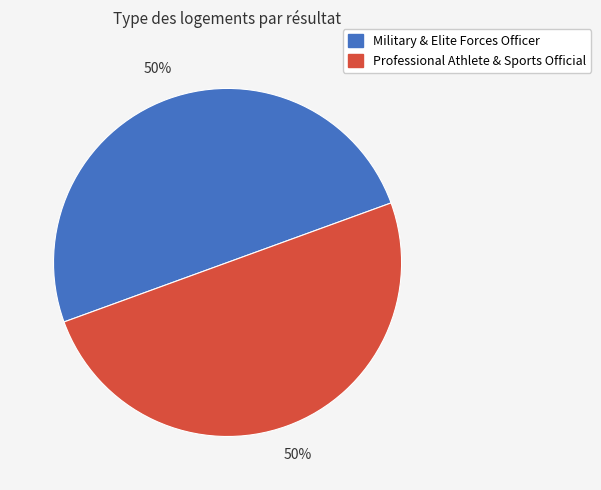

Is it true that Professional Athlete & Sports Official is 43% of the pie?

False